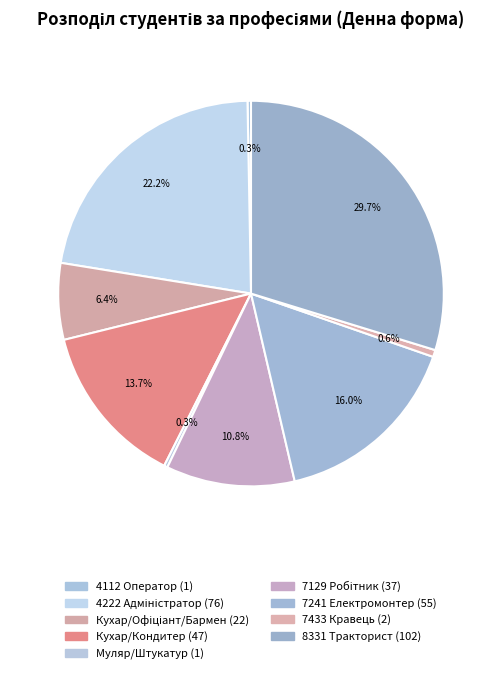

How many slices are in this pie chart?

9